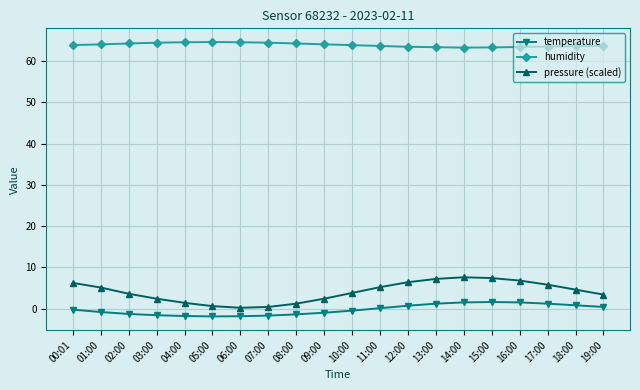

What is the value of the temperature point at the 11th from the left?

-0.5